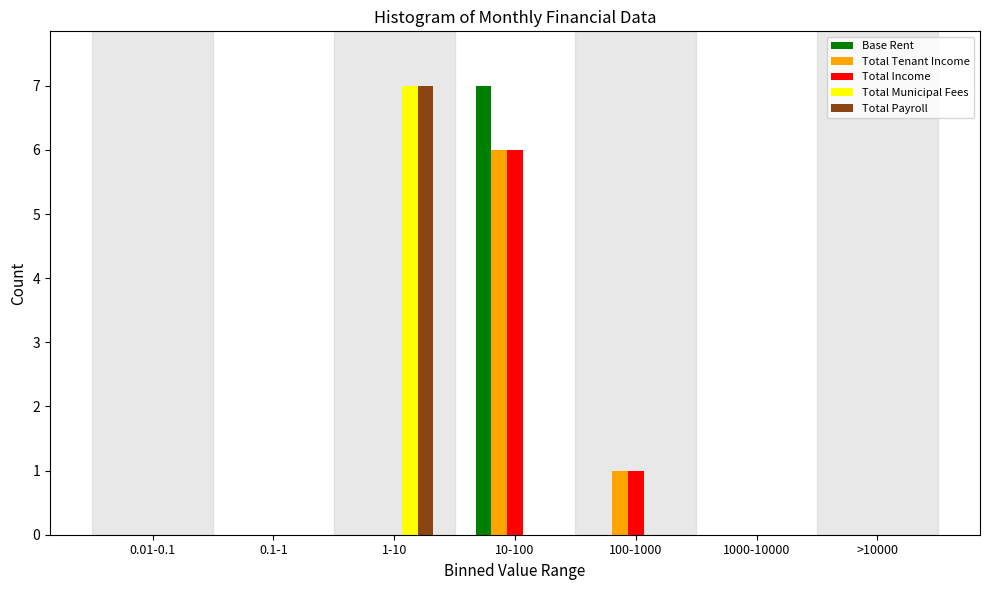

Between 10-100 and 1000-10000, which series saw the biggest shift?

Base Rent